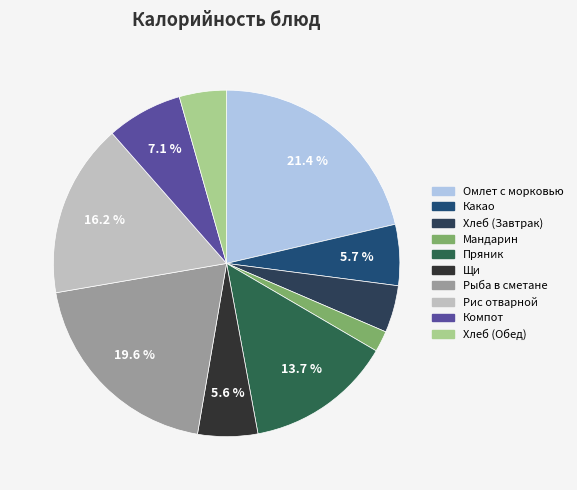

How many slices are in this pie chart?

10